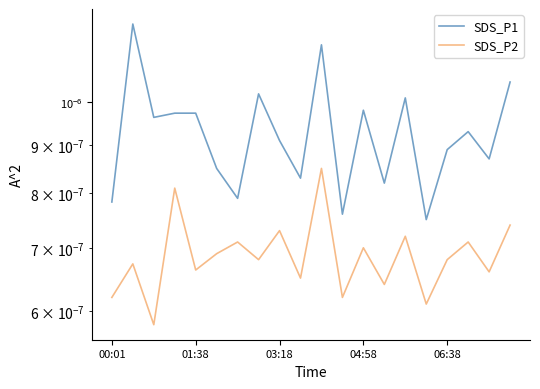

Which series has the largest range (max minus min)?

SDS_P1